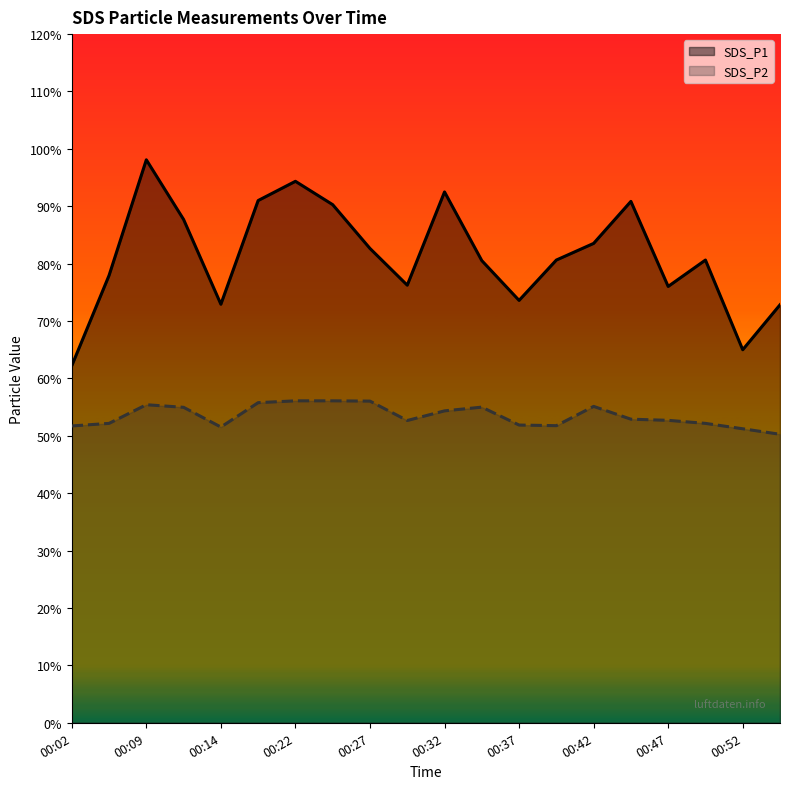

How many data points does each series have?

20